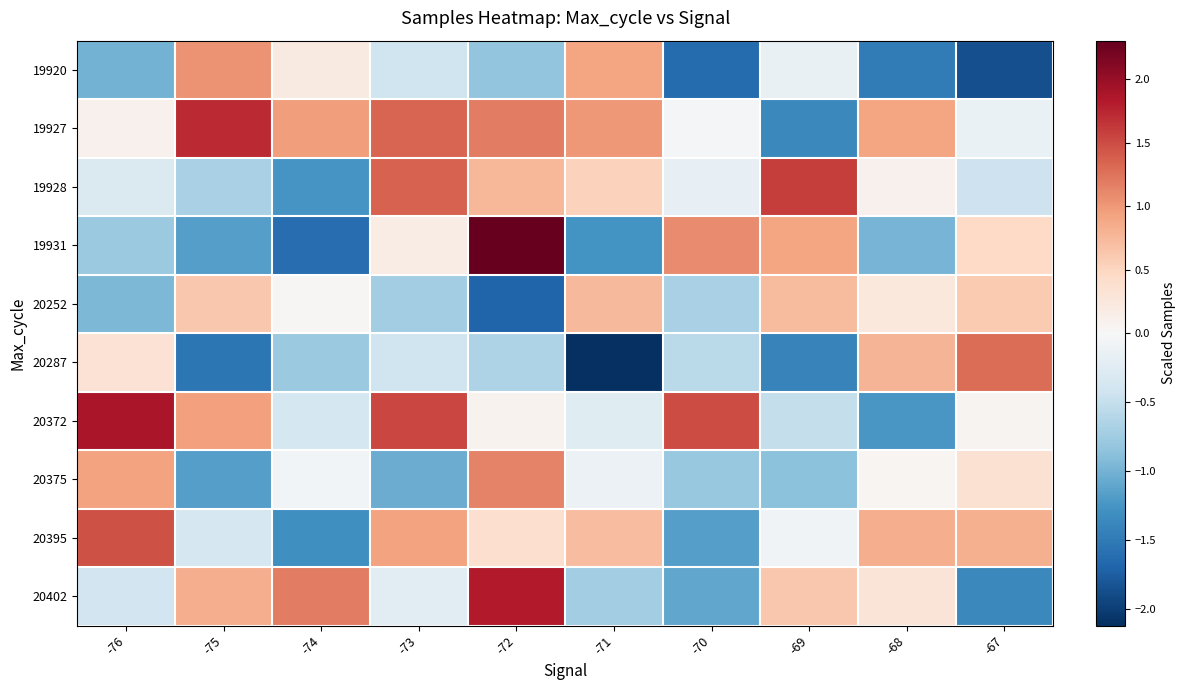

What is the total value across all series at -69?

-0.5